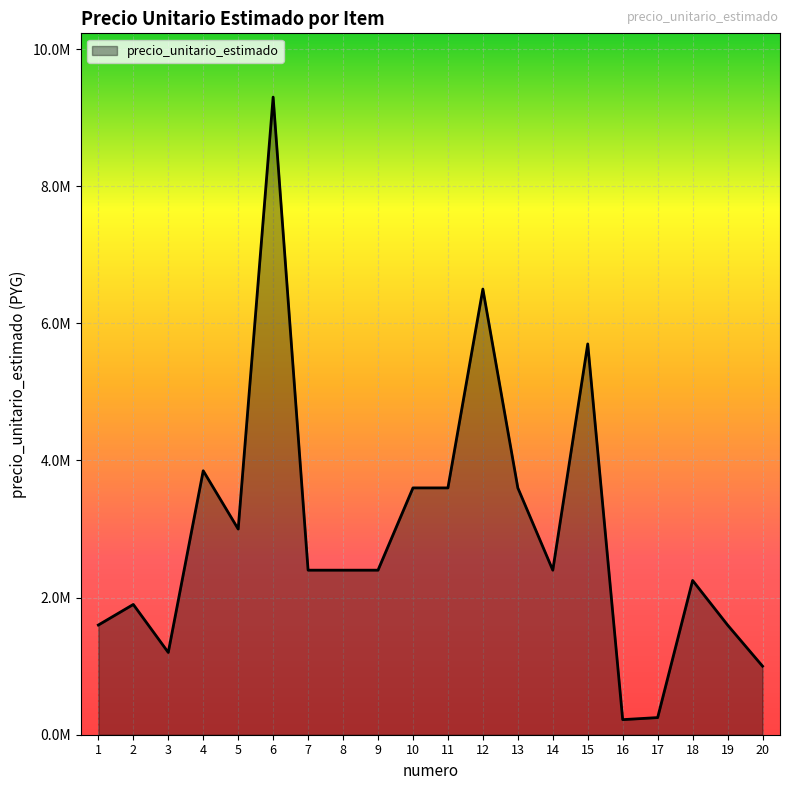

What is the value of the 13th point from the left?

3600000